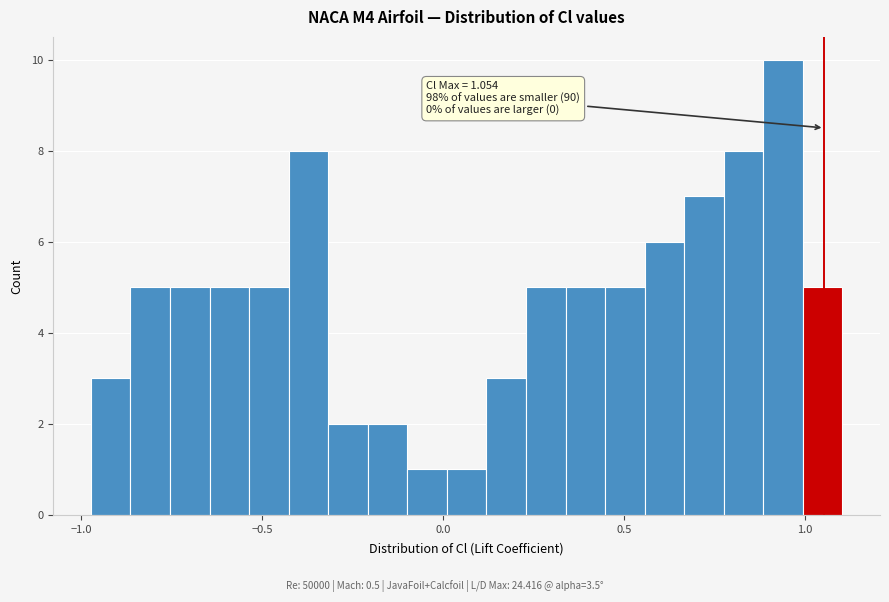

Read against the x-axis, roughly where is the centre of the tallest bar?

0.95